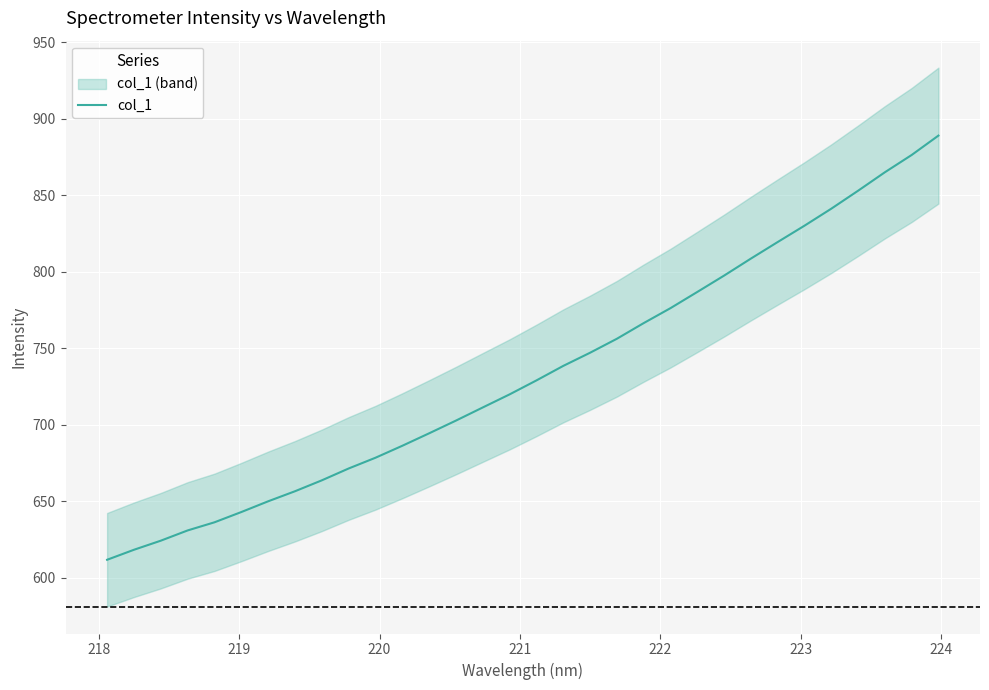

What is the highest value of the col_1 series?

889.0